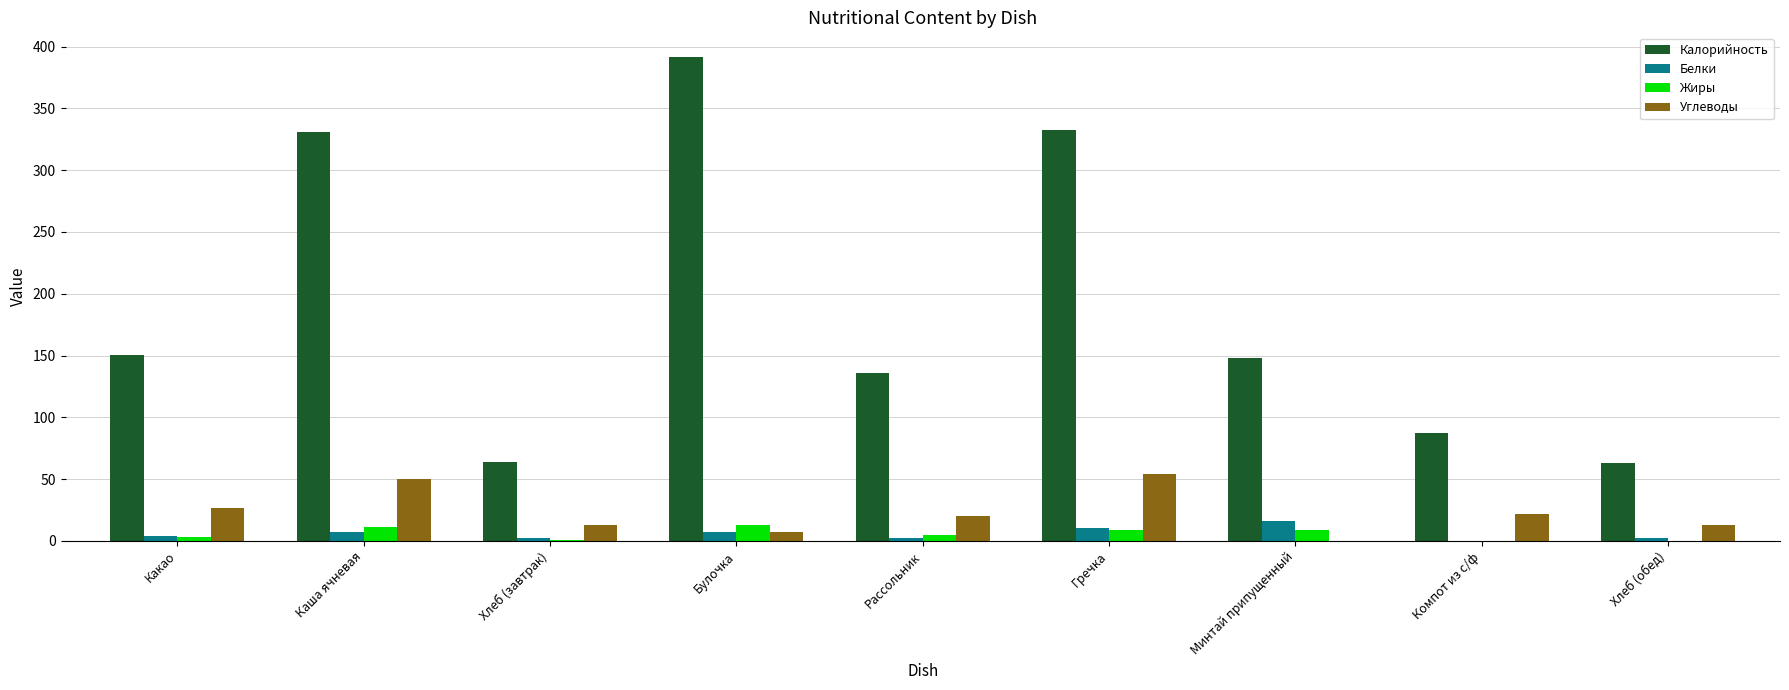

At which category does the chart reach its peak across all series?

Булочка